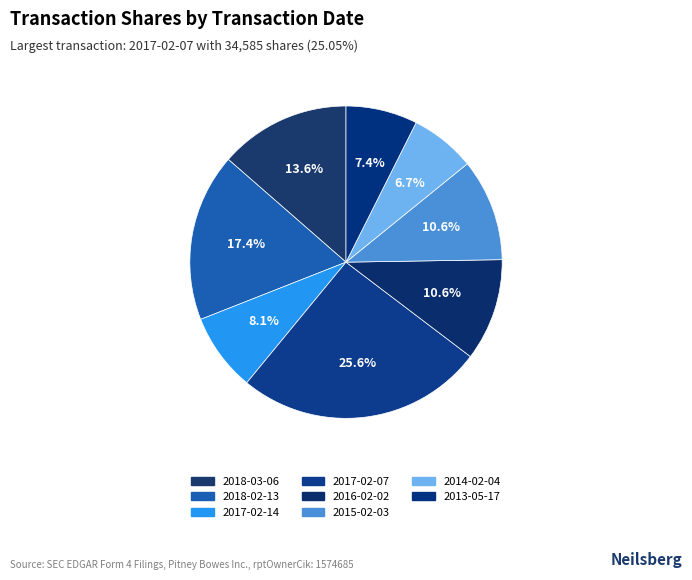

Which has a higher value, 2018-03-06 or 2017-02-07?

2017-02-07